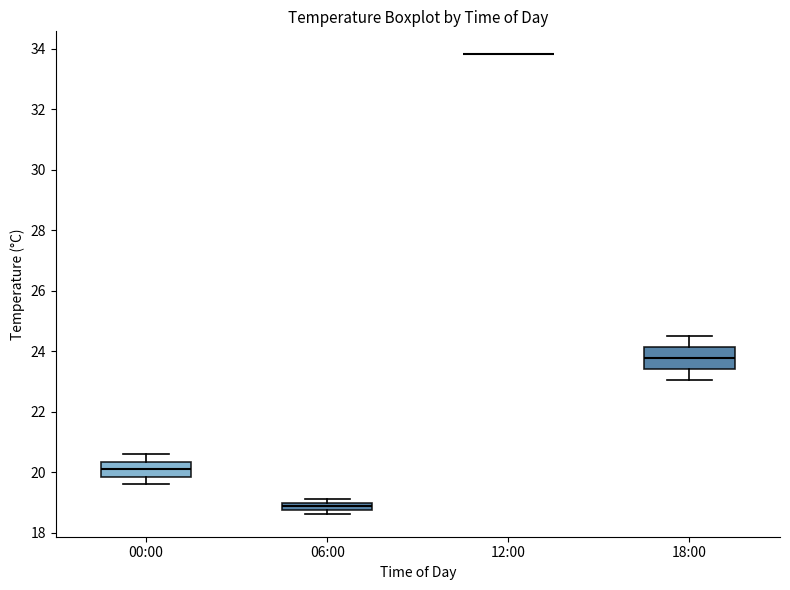

Where is the lower edge of the box for 00:00 on the y-axis? The values are not printed on the chart, so give them approximately, as read against the axis.

19.8